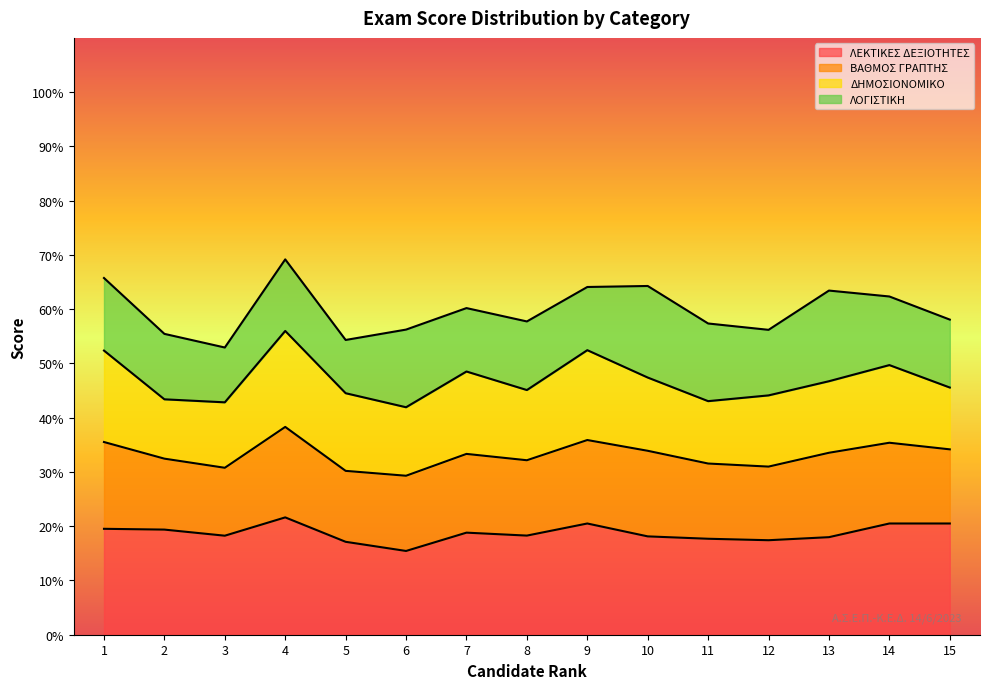

What is the minimum value for ΛΕΚΤΙΚΕΣ ΔΕΞΙΟΤΗΤΕΣ?

15.4